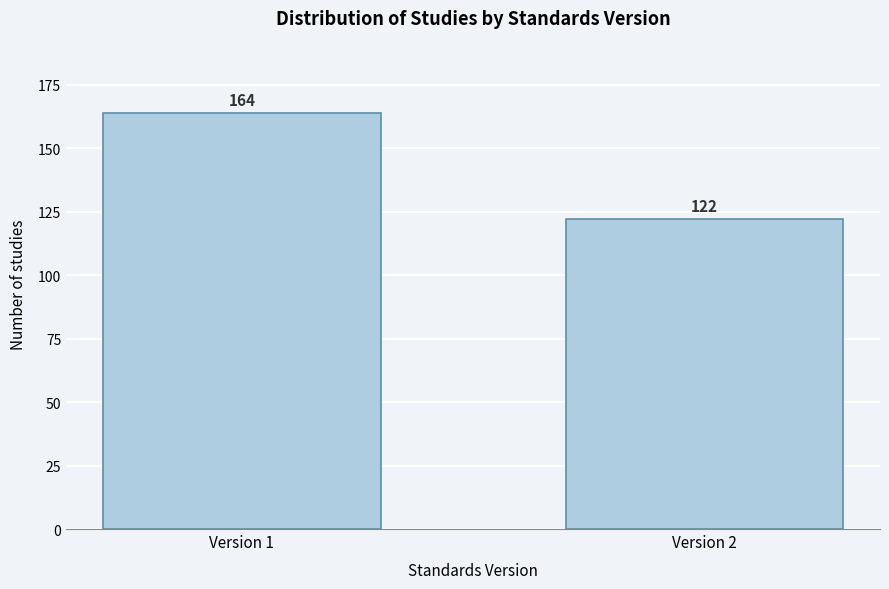

Reading right to left, list all the values displayed in this chart.

122	164